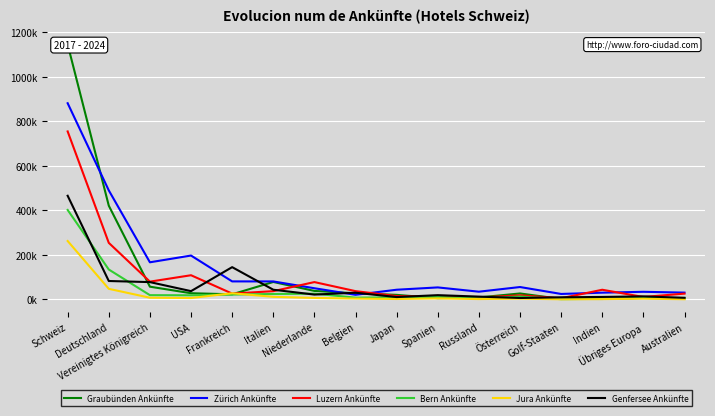

What is the sum of the Zürich Ankünfte values at Indien and Vereinigtes Königreich?

196742